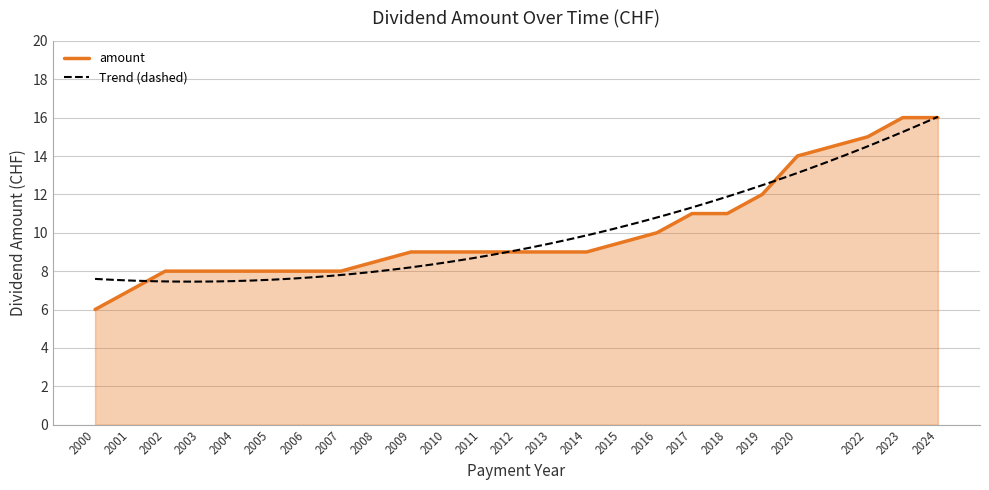

What is the sum of all values?

238.0